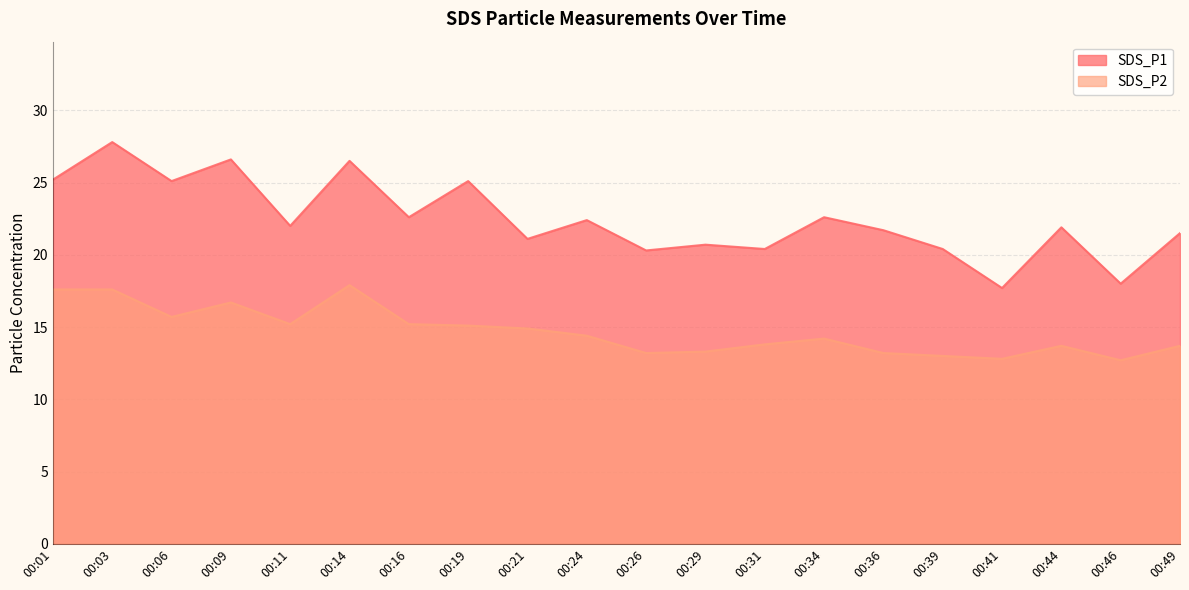

Rank the series at 00:09 from lowest to highest value.

SDS_P2, SDS_P1